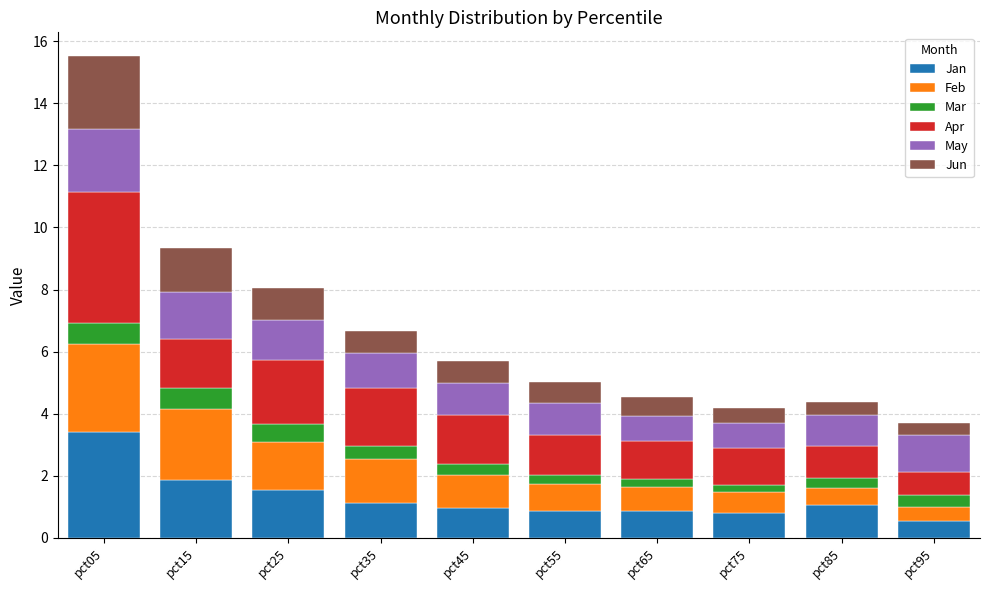

Are the bars horizontal?

No